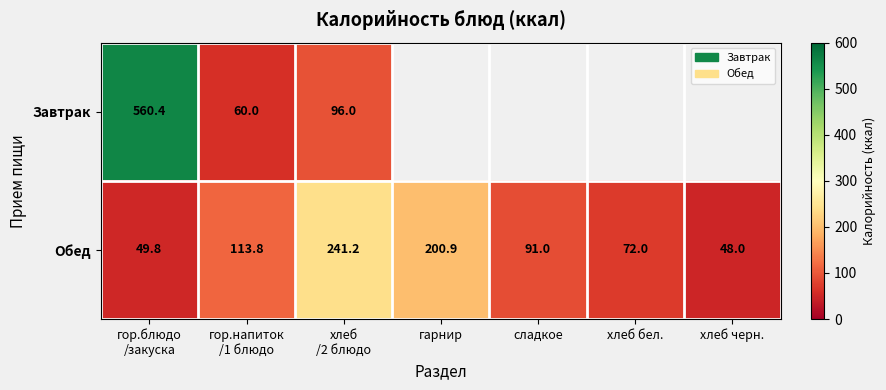

What is the sum of all Обед values?

816.7